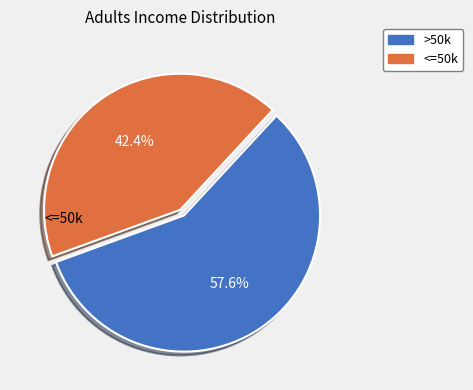

What is the ratio of the value at >50k to the value at <=50k?

1.4